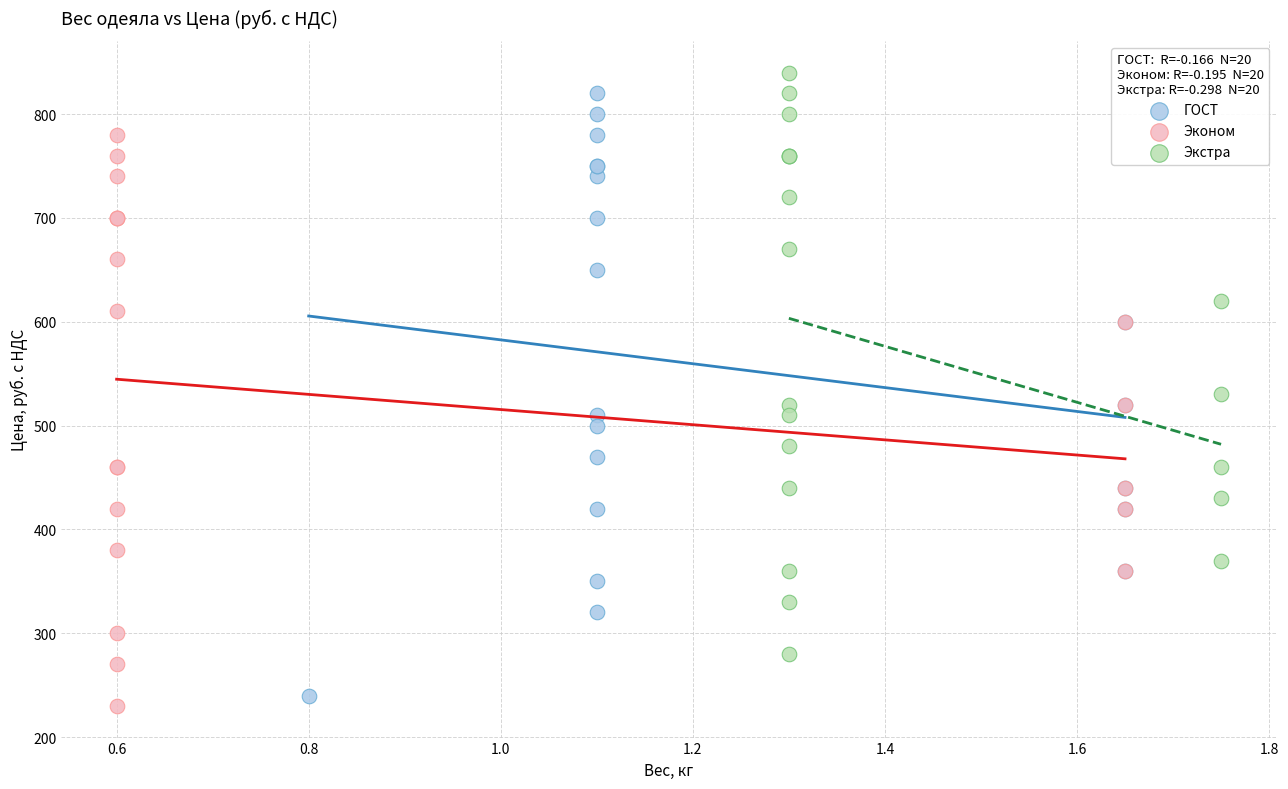

Which series has the largest Y range (max minus min)?

ГОСТ